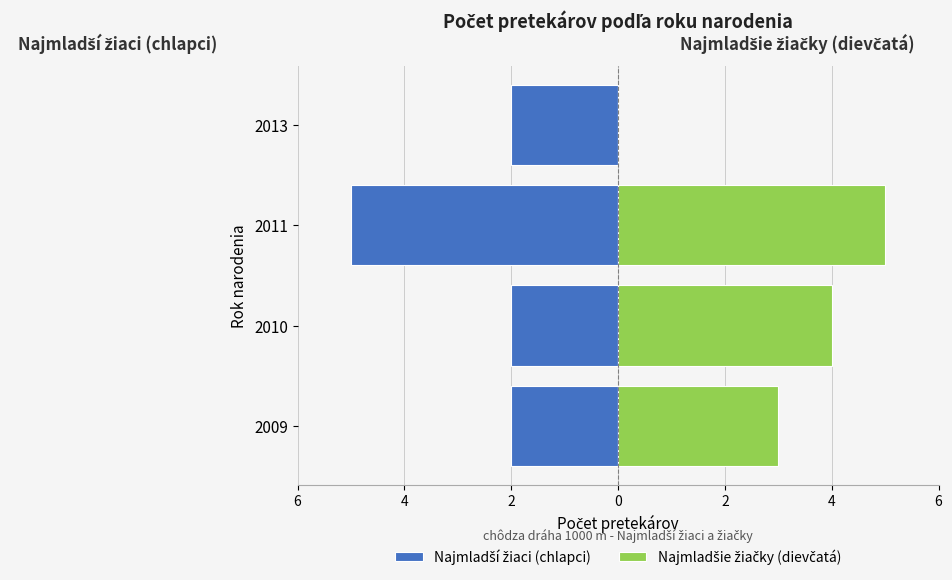

How many data points in Najmladšie žiačky (dievčatá) are less than 4?

2